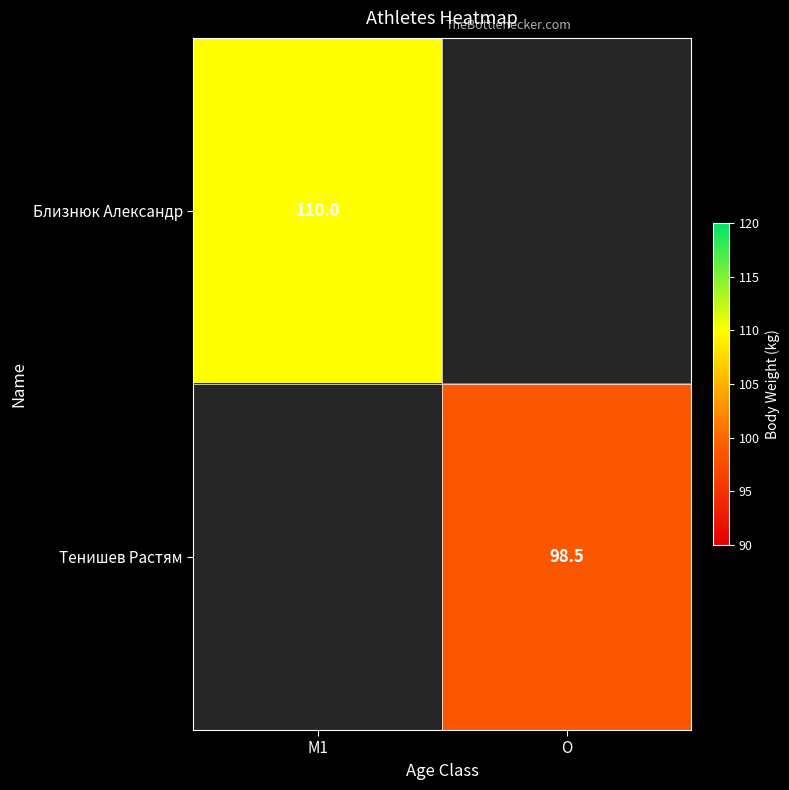

True or false: Тенишев Растям has a value of 98.5 at O.

True